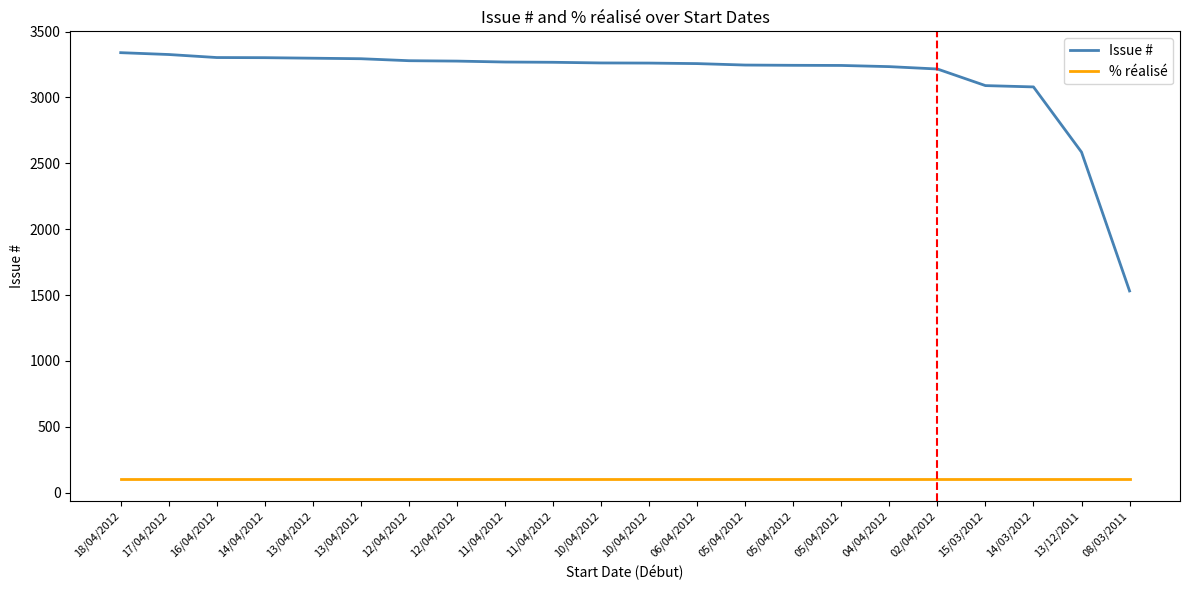

Read the % réalisé value at 14/03/2012.

100